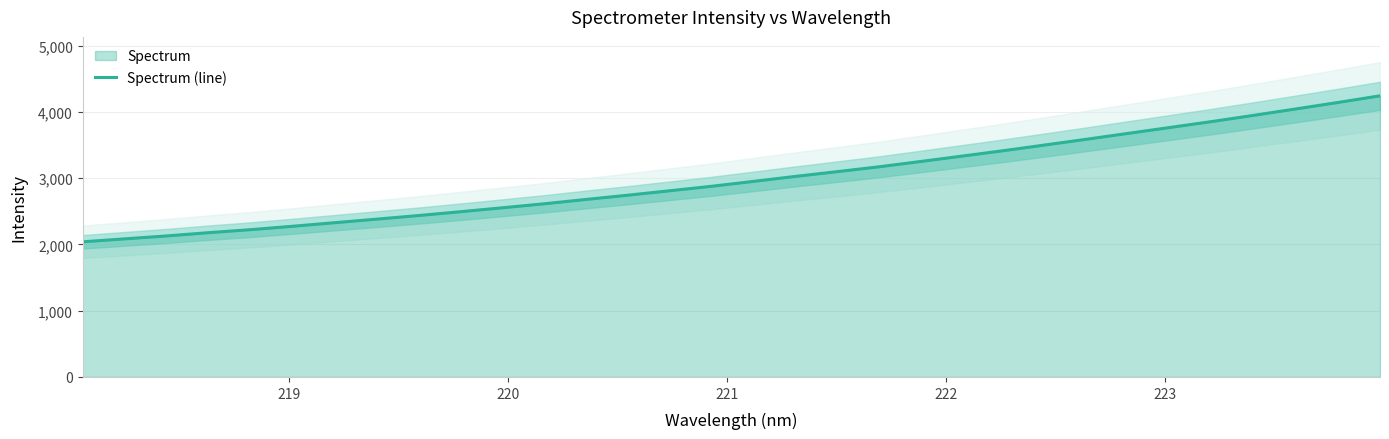

True or false: there are more than 1 points higher than both neighbors.

False